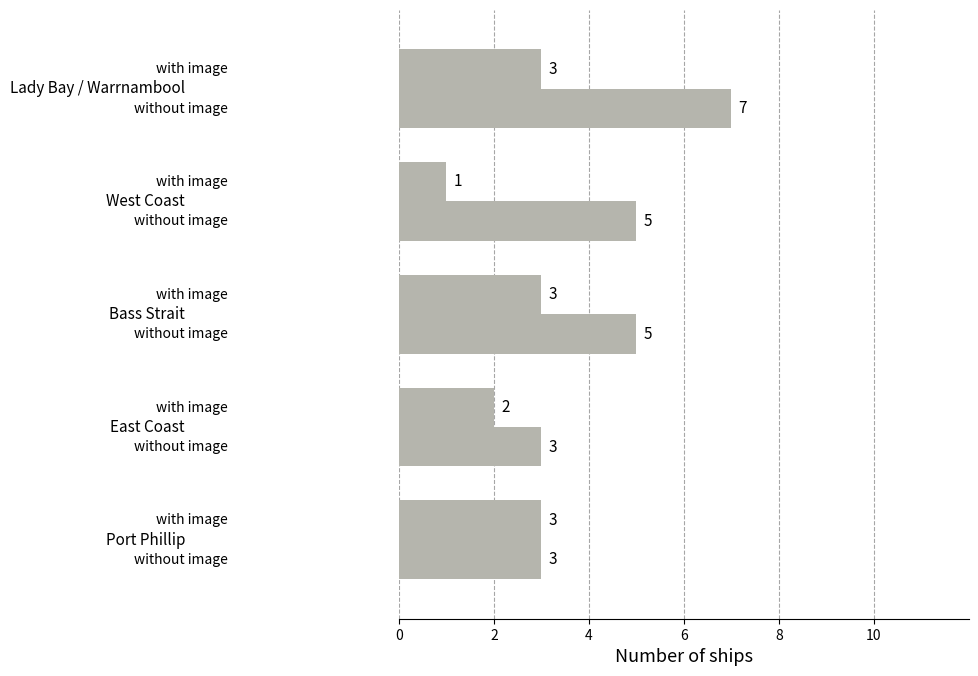

How many data points does each series have?

5